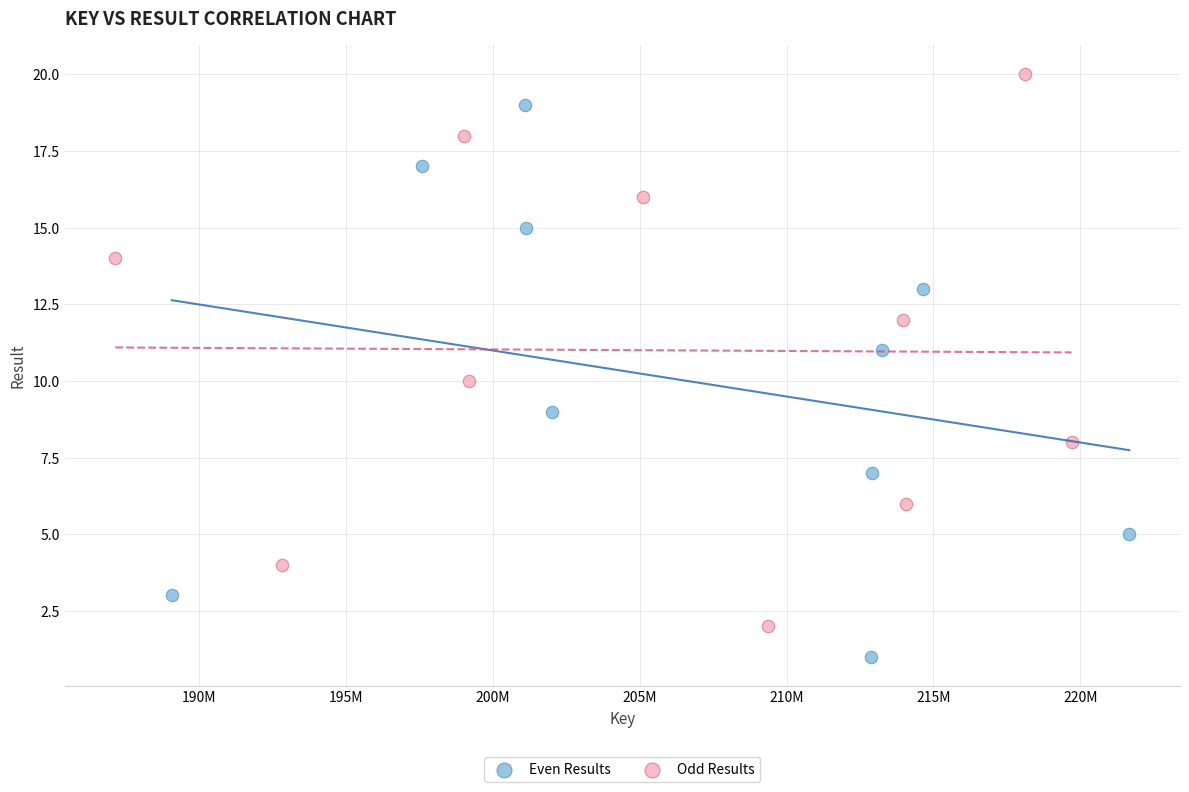

What are all the series names shown in the legend?

Even Results, Odd Results